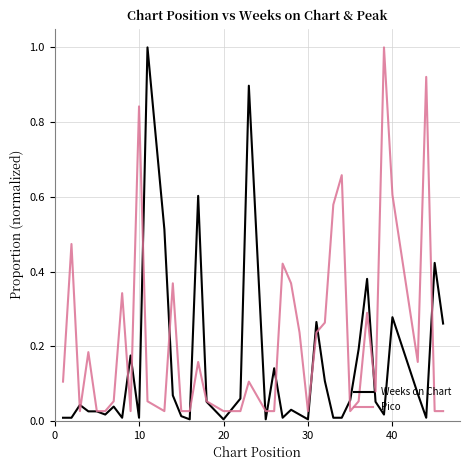

How many series are shown in this chart?

2